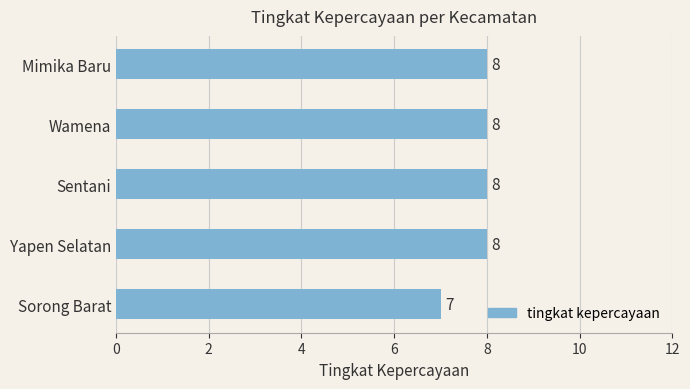

Reading bottom to top, what are all the values shown in this chart?

7	8	8	8	8